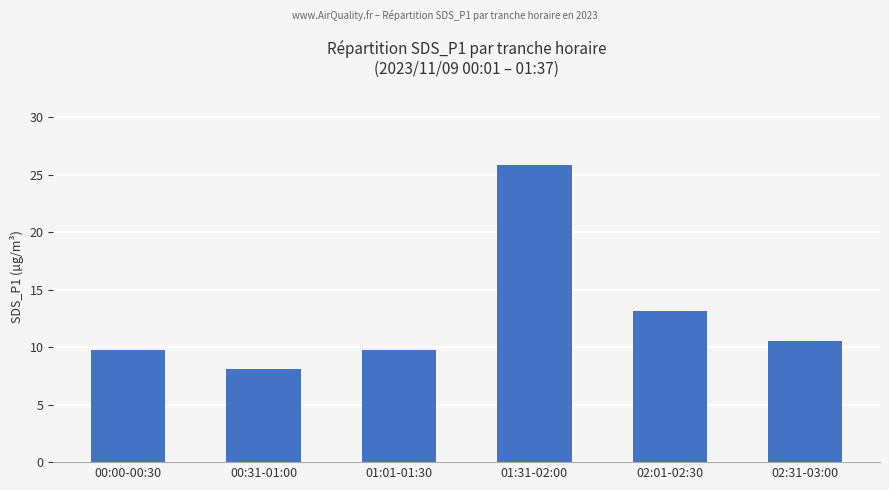

Which category has the lowest value across all series?

00:31-01:00